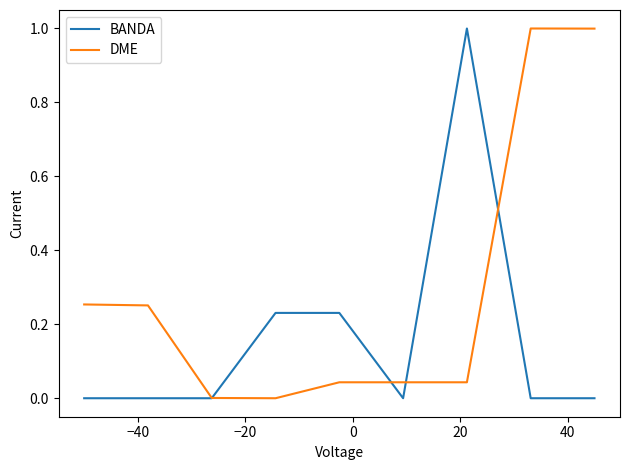

Which series has the largest total across all categories?

DME